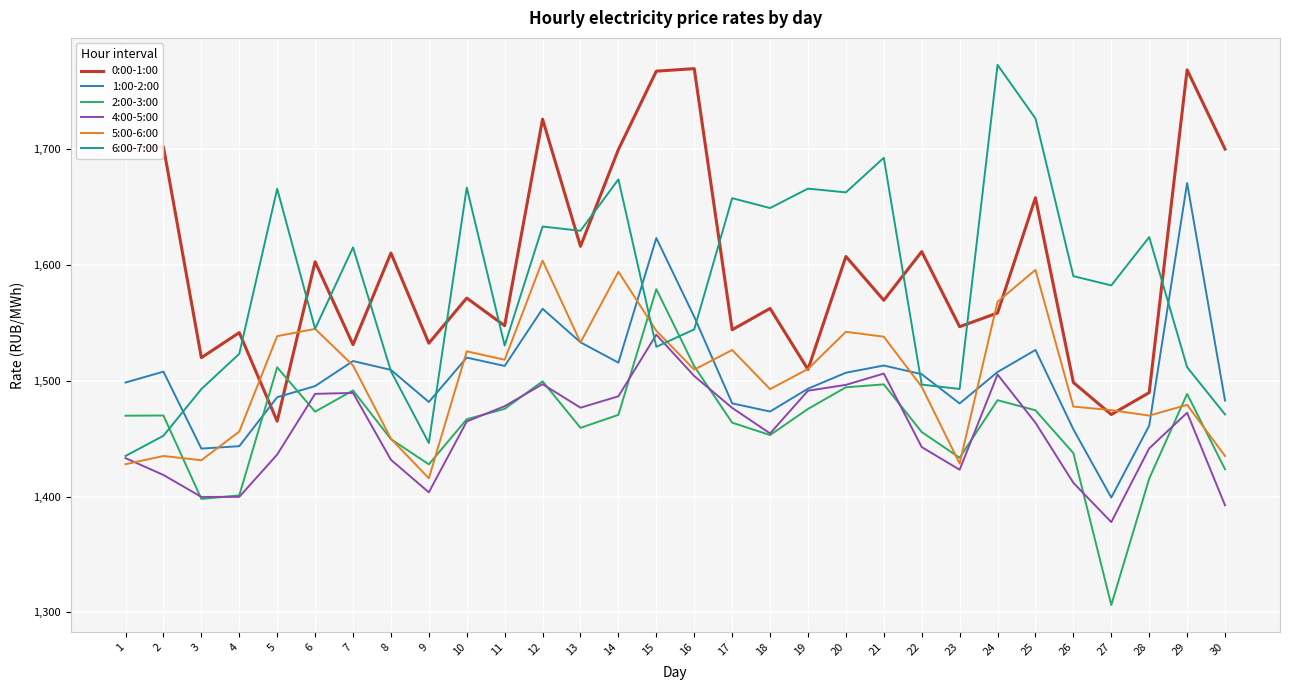

Is this an area chart (filled region under the line)?

No